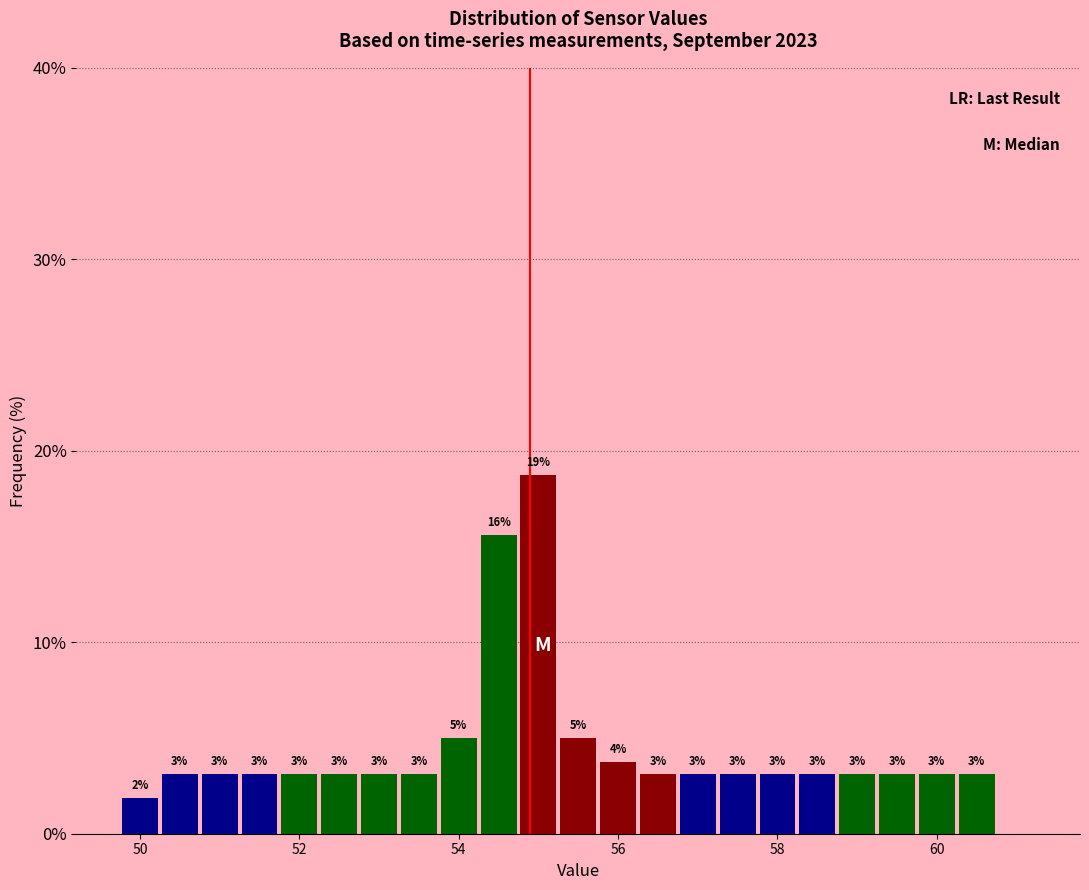

Around what value on the x-axis is the tallest bar? Give the approximate position of its centre, as read against the axis.

55.0